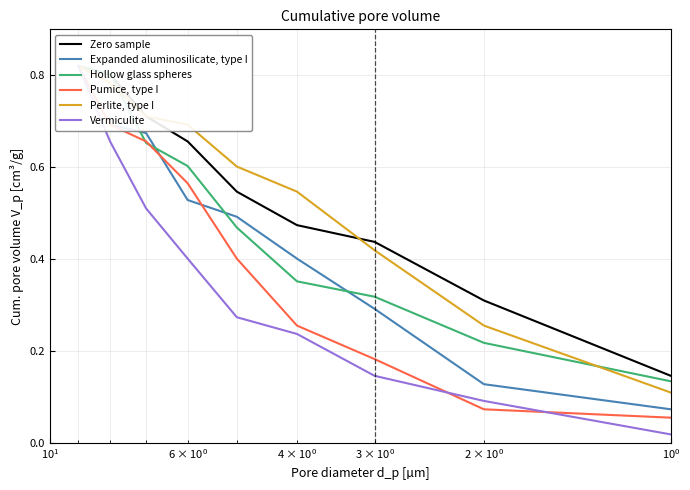

Is the value of Perlite, type I at $\mathdefault{10^{2}}$ greater than the value of Pumice, type I at $\mathdefault{10^{2}}$?

Yes